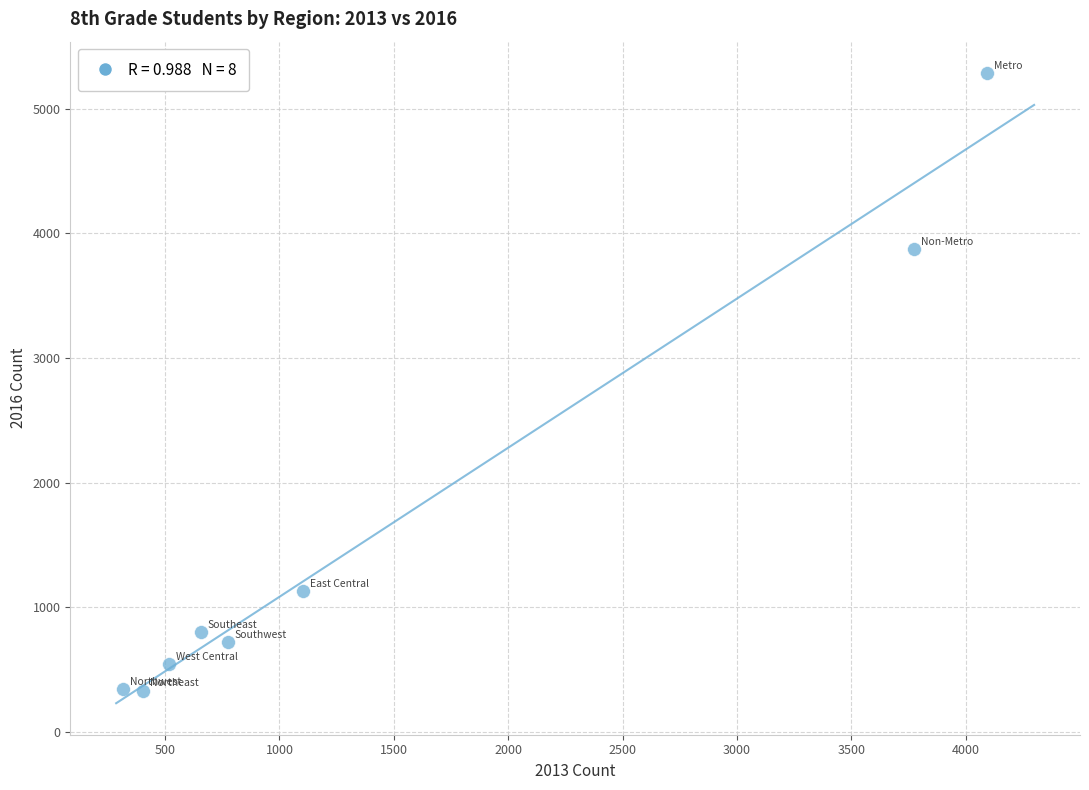

What Y value in the scatter plot is closest to 2808?

3875